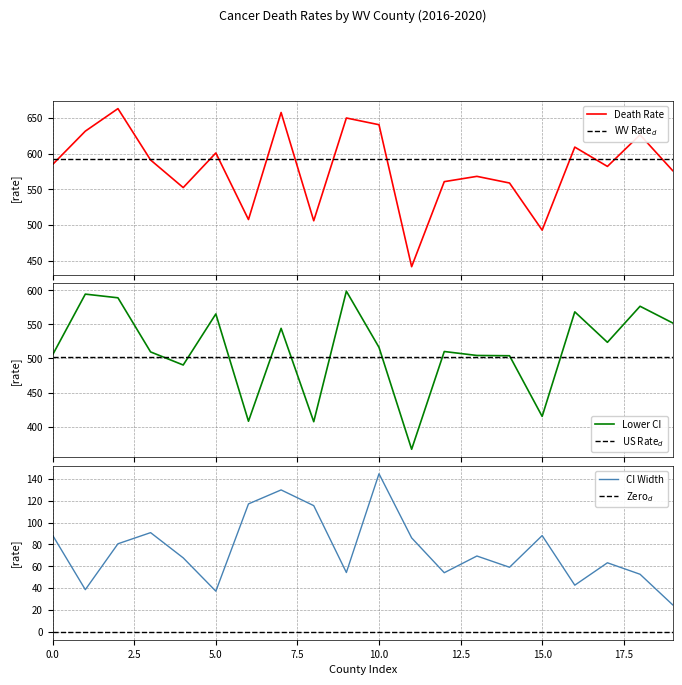

What is the highest value of the Death Rate series?

662.8